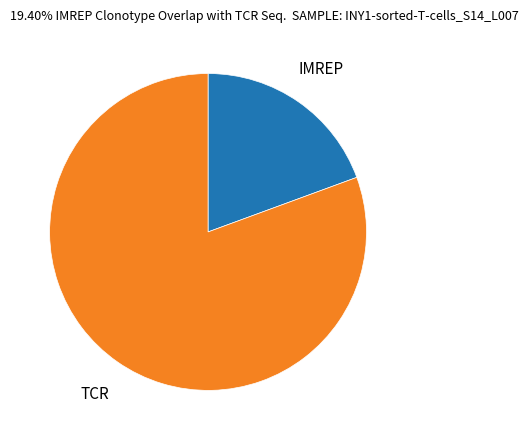

Which slice is the smallest?

IMREP